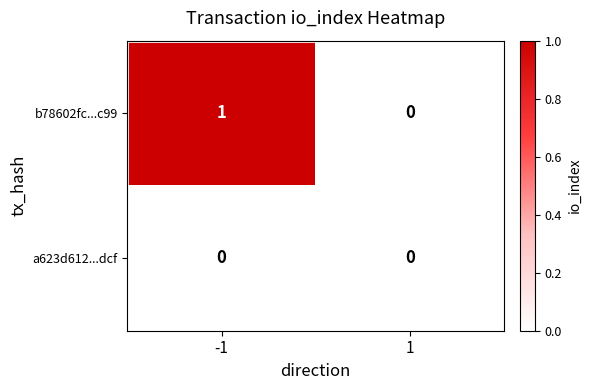

Rank the series by their average value, from lowest to highest.

a623d612...dcf, b78602fc...c99